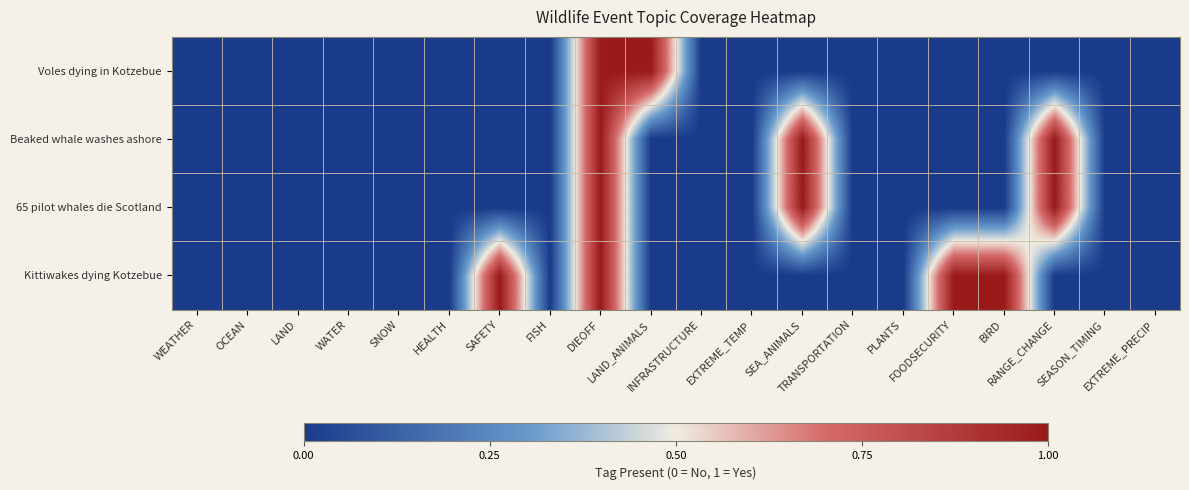

Which has a higher value, FISH or SNOW?

FISH